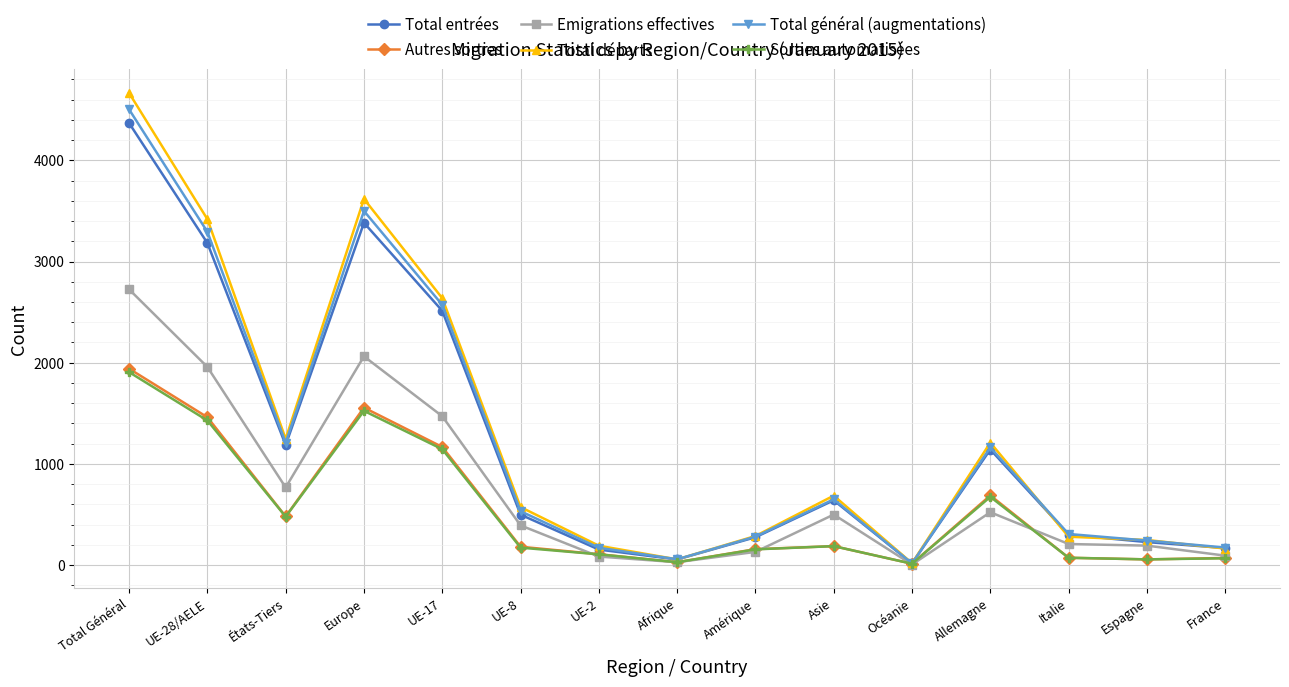

Which label corresponds to the largest value in the chart?

Total Général